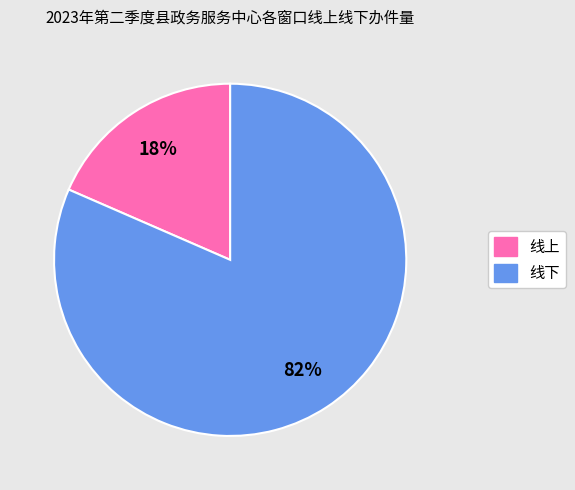

Does any single category account for the majority?

Yes